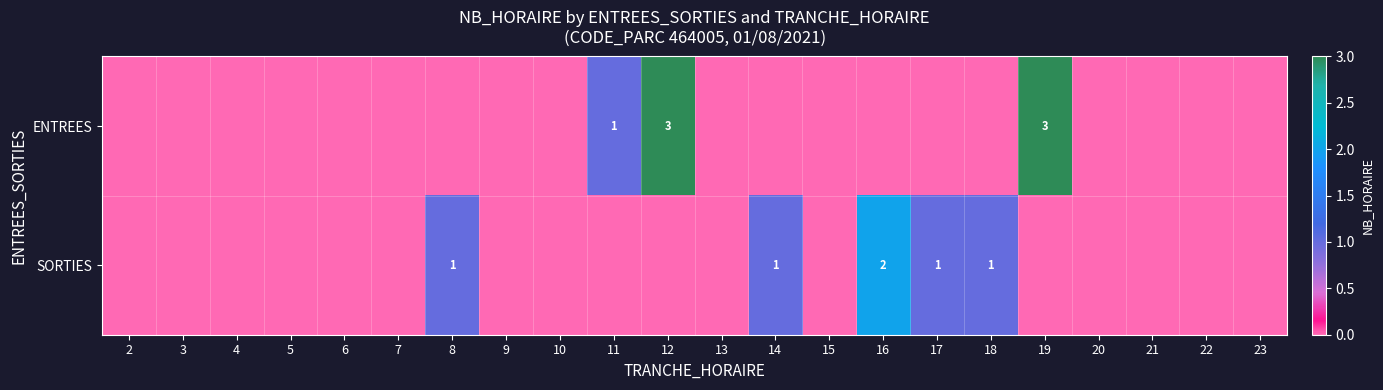

The value of ENTREES at 12 is 4. True or false?

False